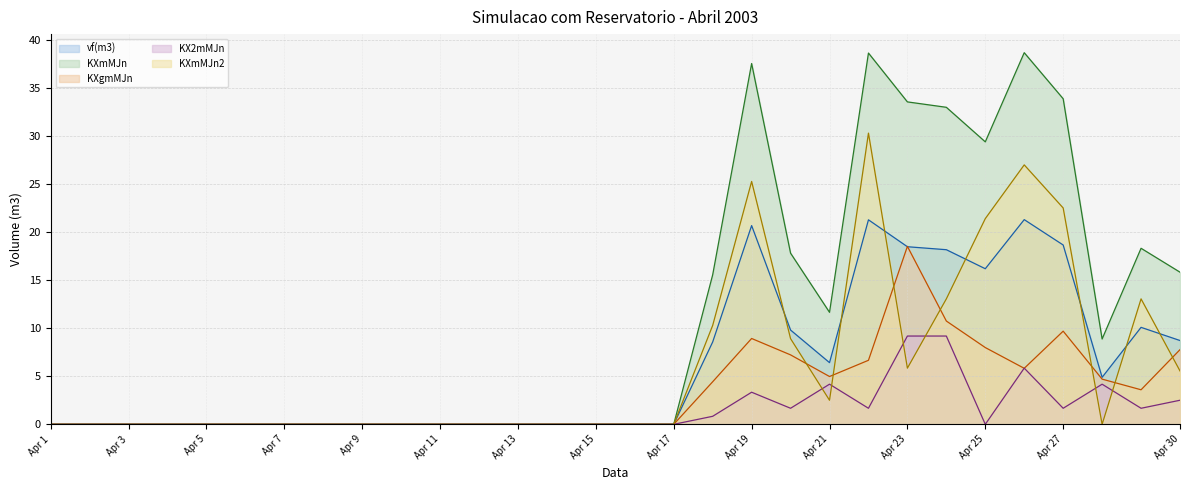

What is the difference between the highest and lowest values at Apr 30?

13.3